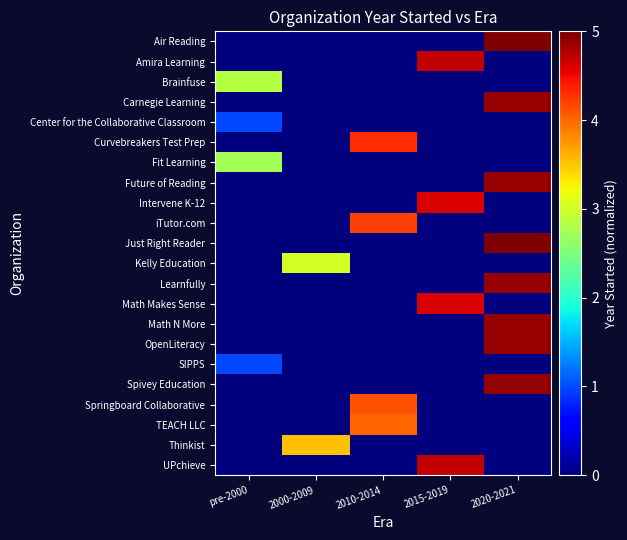

Which category has the highest value across all series?

2020-2021